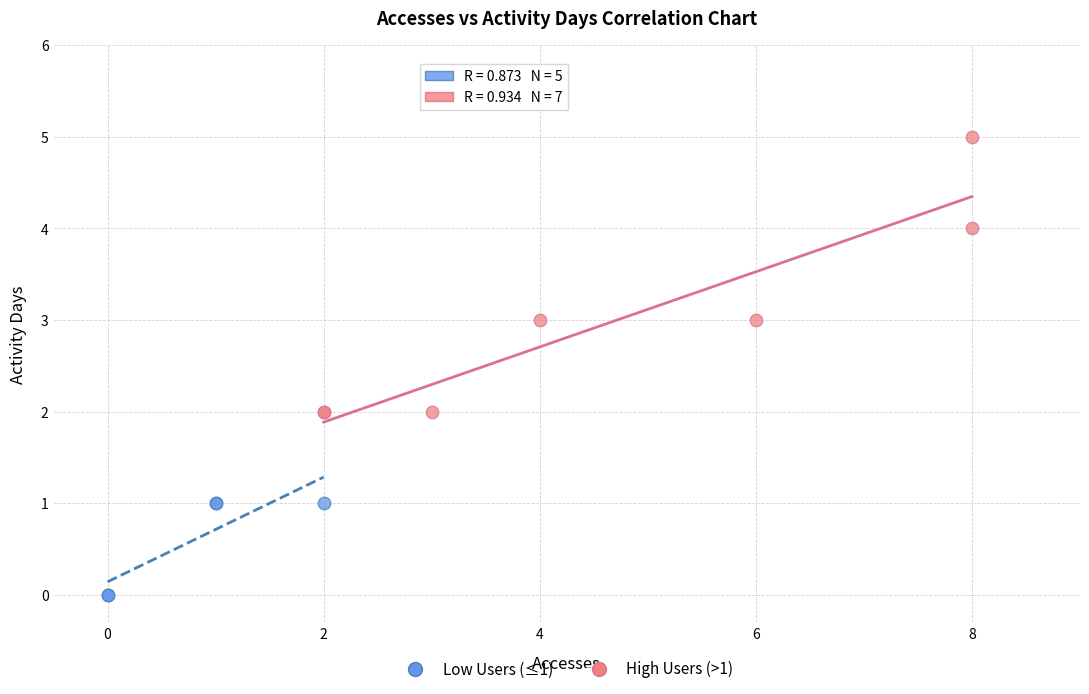

Which series contains the lowest Y value?

Low Users (≤1)